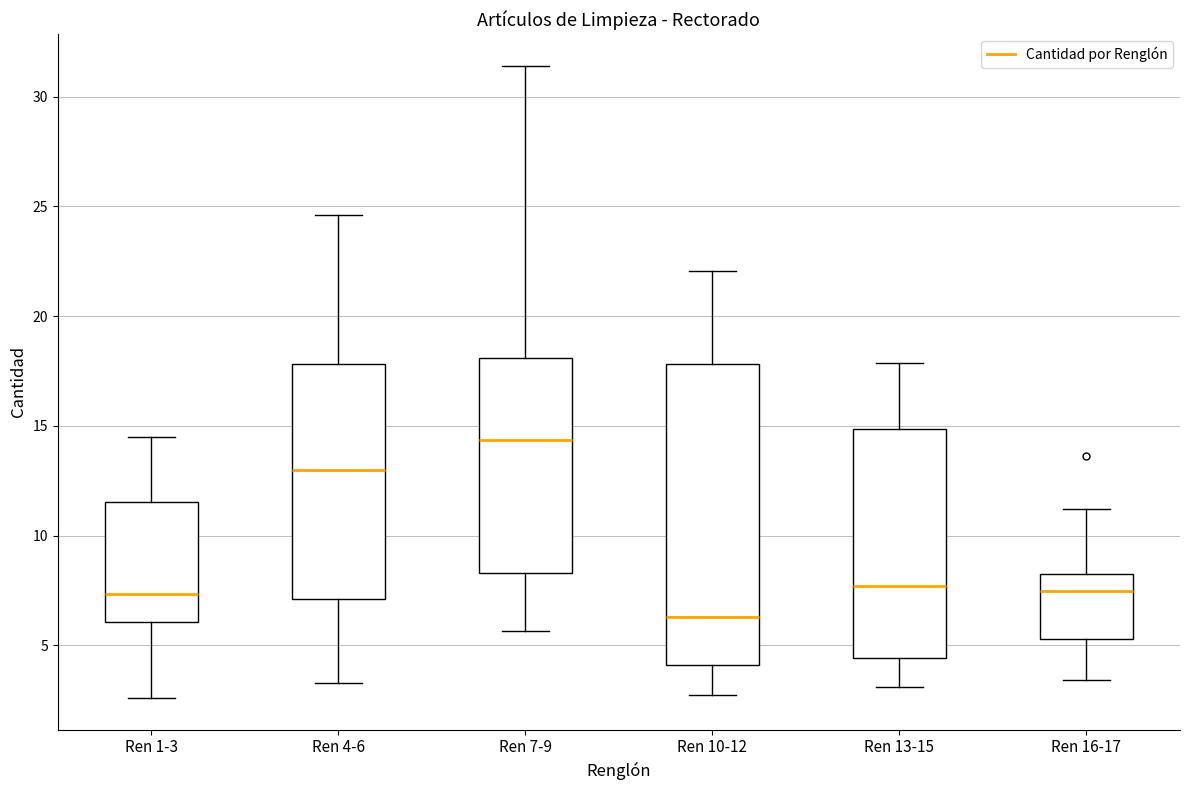

Where is the upper edge of the box for Ren 7-9 on the y-axis? The values are not printed on the chart, so give them approximately, as read against the axis.

18.0